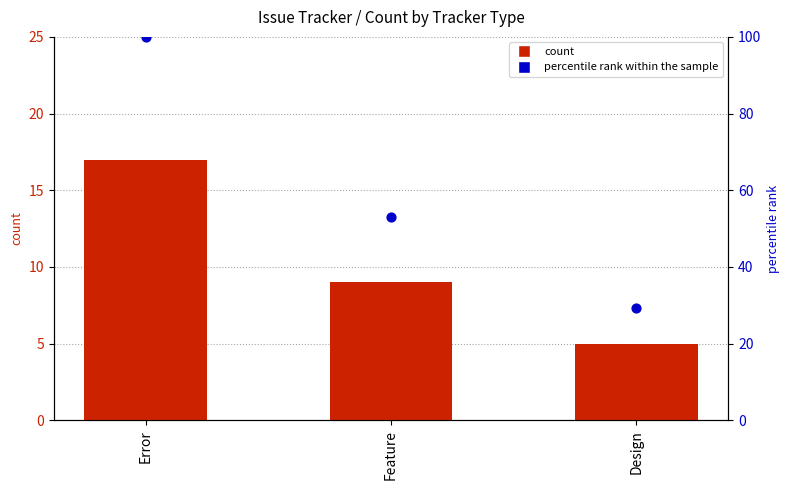

Which series has the largest Y range (max minus min)?

percentile rank within the sample